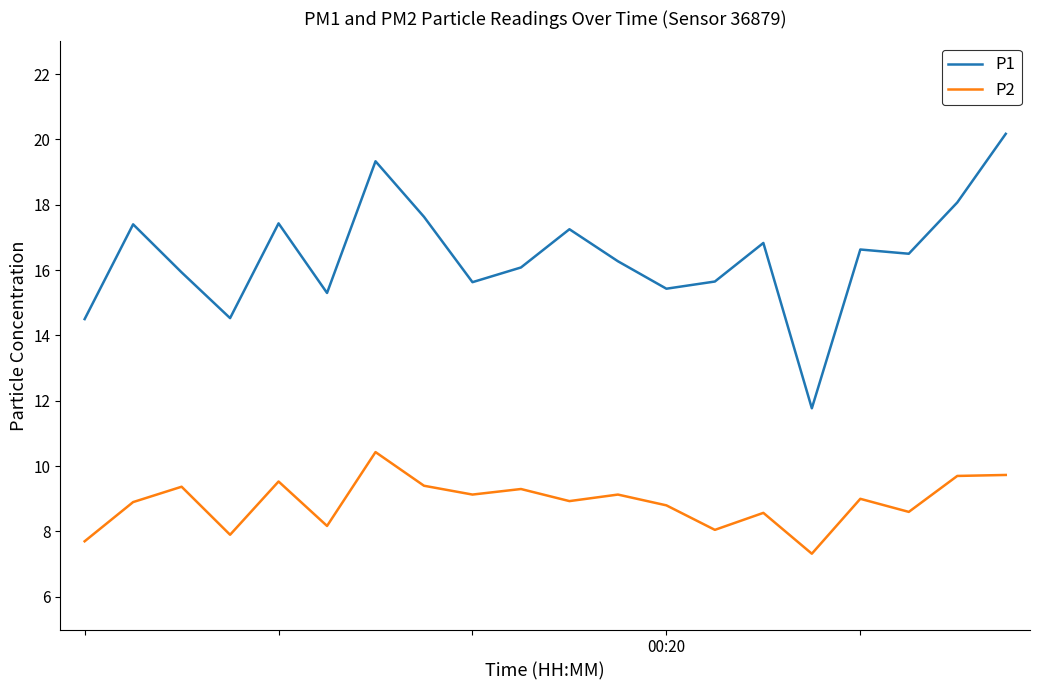

What is the smallest value displayed?

7.3